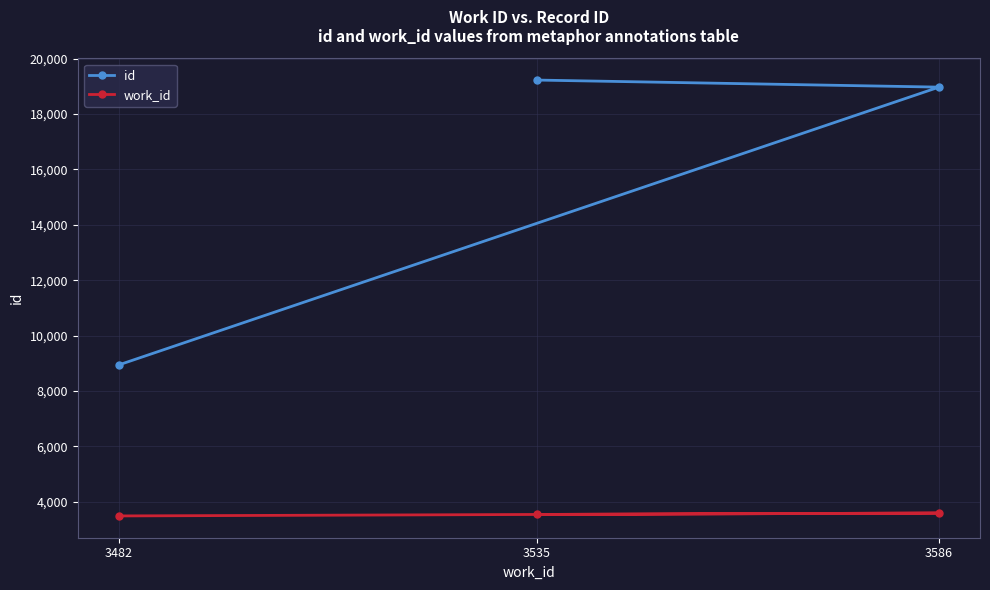

Does the chart display data point markers on the line(s)?

Yes